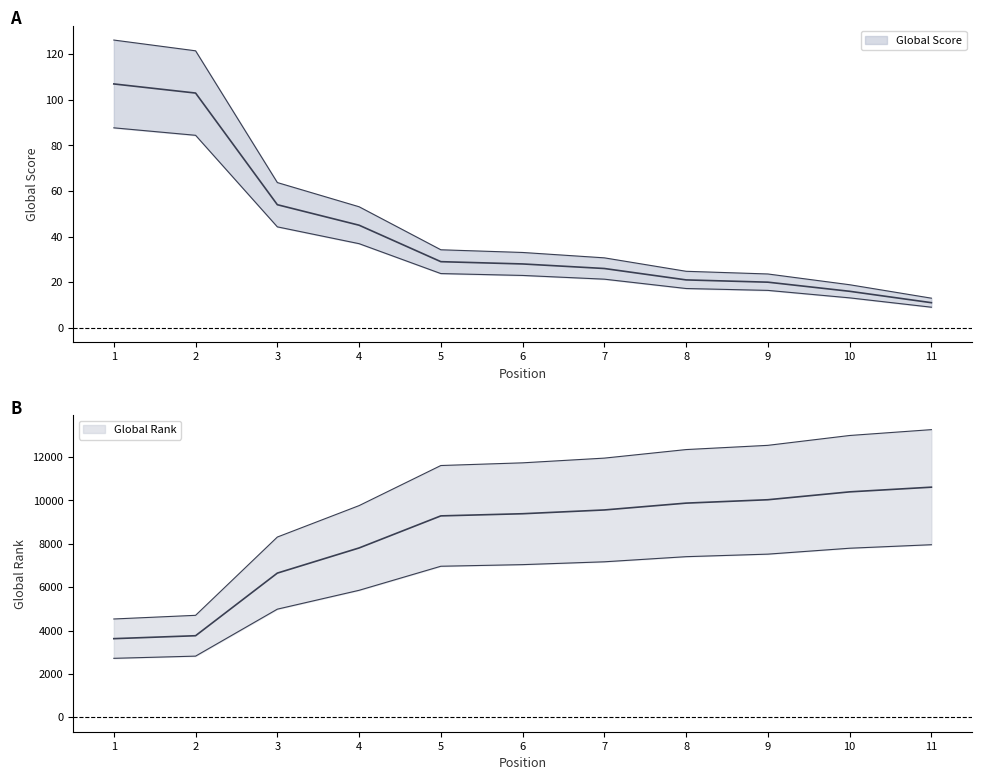

At which category does the chart reach its peak across all series?

11